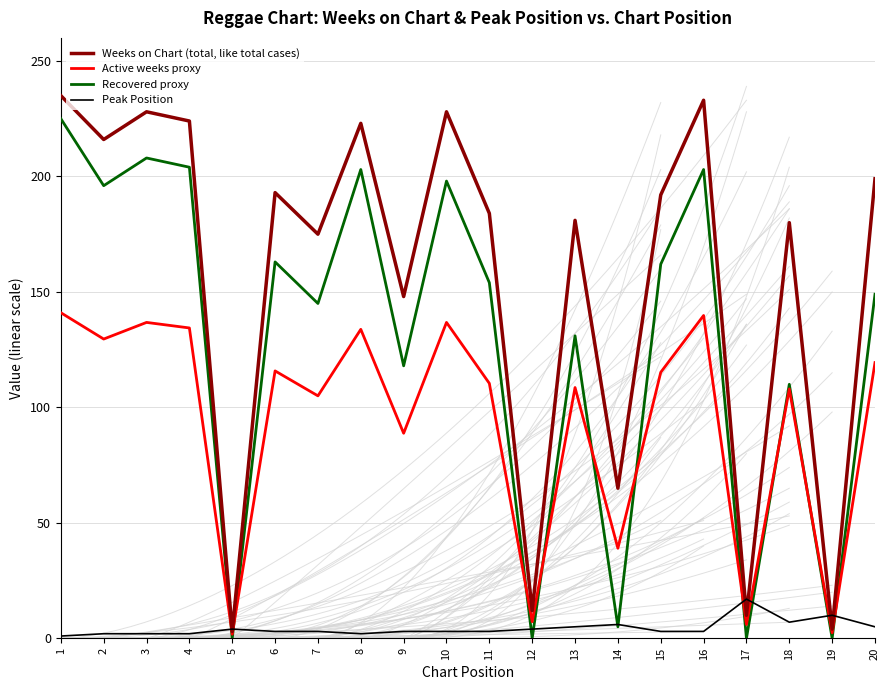

How many distinct data groups are displayed?

4